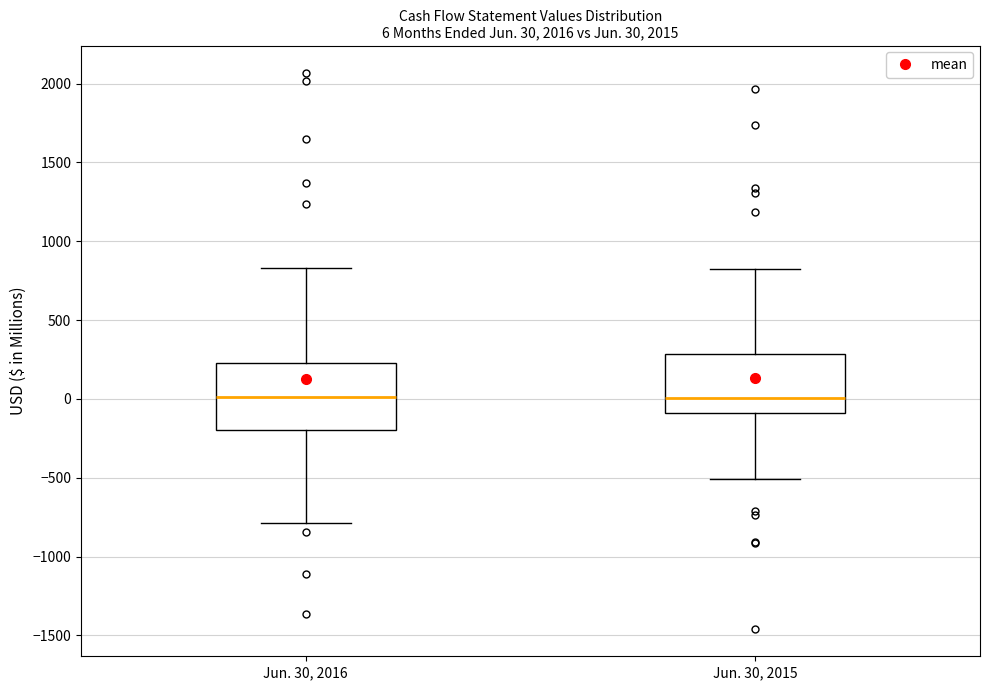

Which box is the tallest, from its lower edge to its upper edge?

Jun. 30, 2016